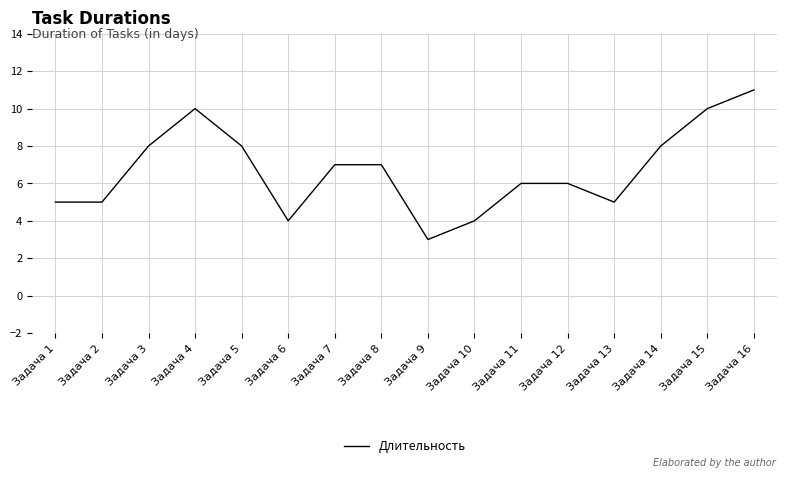

Does the chart have visible grid lines?

Yes